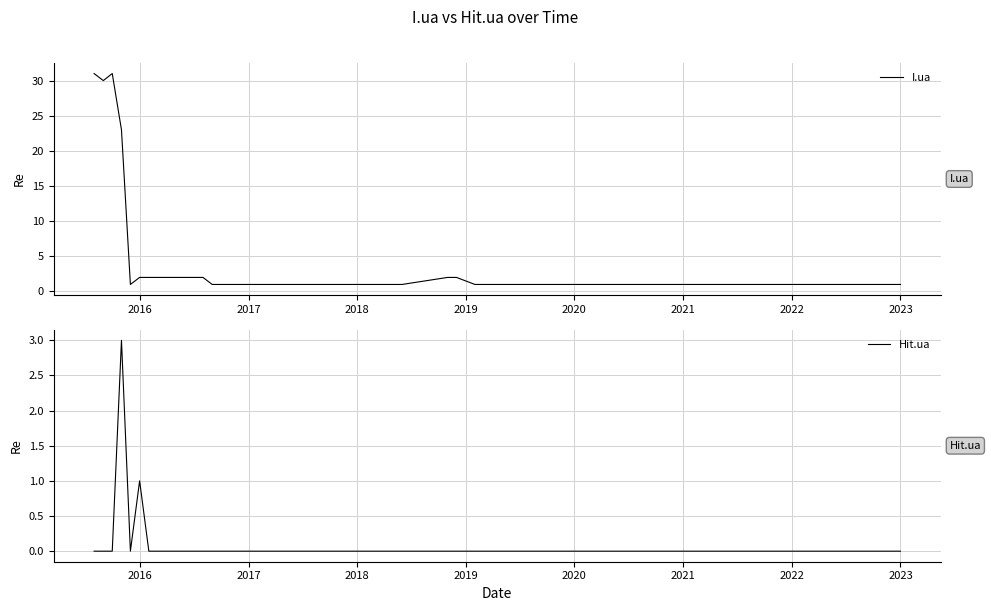

How many data points in I.ua are above 1?

10